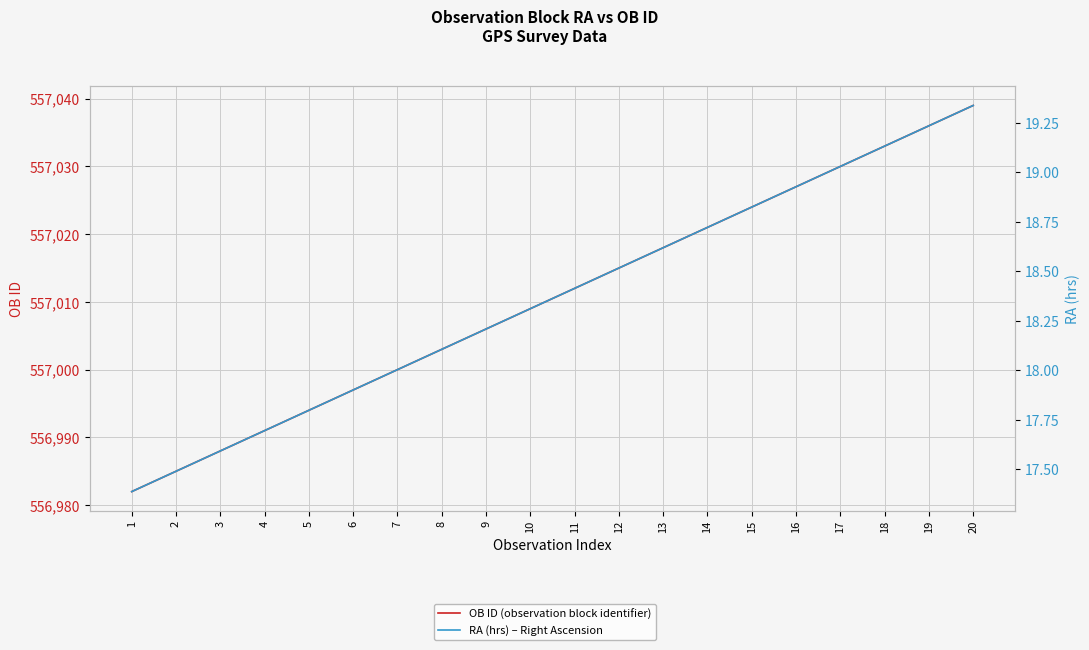

How many series are shown in this chart?

2